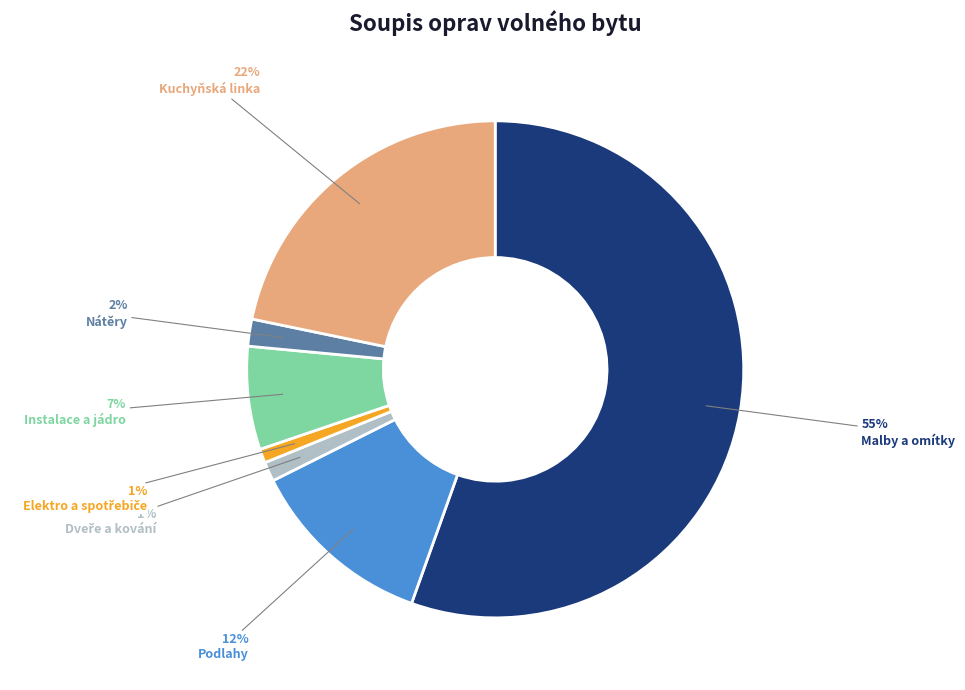

To the nearest percent, what is the average slice percentage?

14%